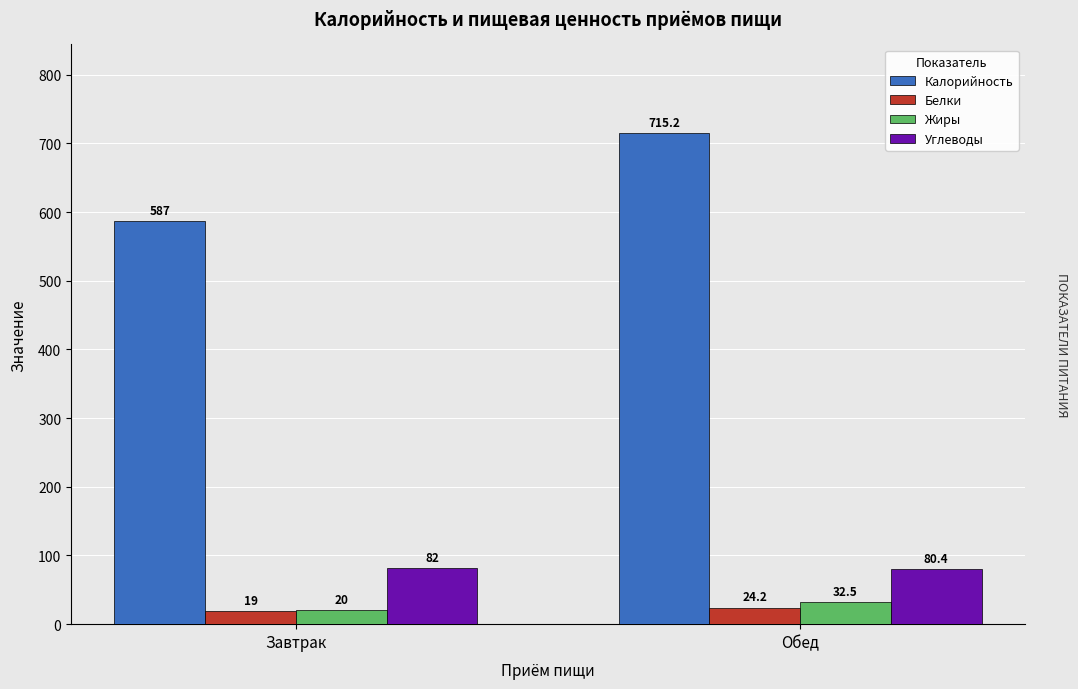

Does the chart contain stacked bars?

No